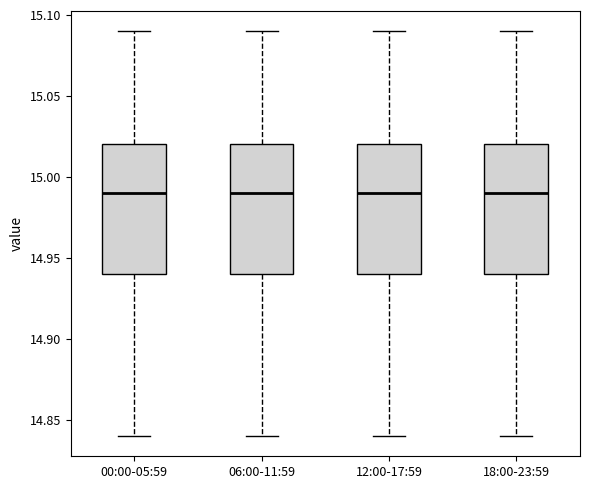

Reading left to right, transcribe this box plot: for each box, give where its median line is, the range the box spans, and where its two whiskers end, as read against the y-axis. The values are not printed on the chart, so give them approximately, as read against the axis.

00:00-05:59: median 14.99, box 14.94 to 15.02, whiskers 14.84 to 15.09
06:00-11:59: median 14.99, box 14.94 to 15.02, whiskers 14.84 to 15.09
12:00-17:59: median 14.99, box 14.94 to 15.02, whiskers 14.84 to 15.09
18:00-23:59: median 14.99, box 14.94 to 15.02, whiskers 14.84 to 15.09